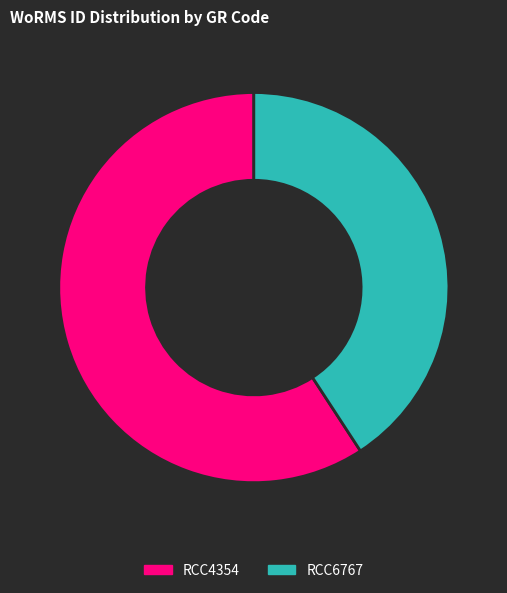

Rank the categories by value from lowest to highest.

RCC6767, RCC4354